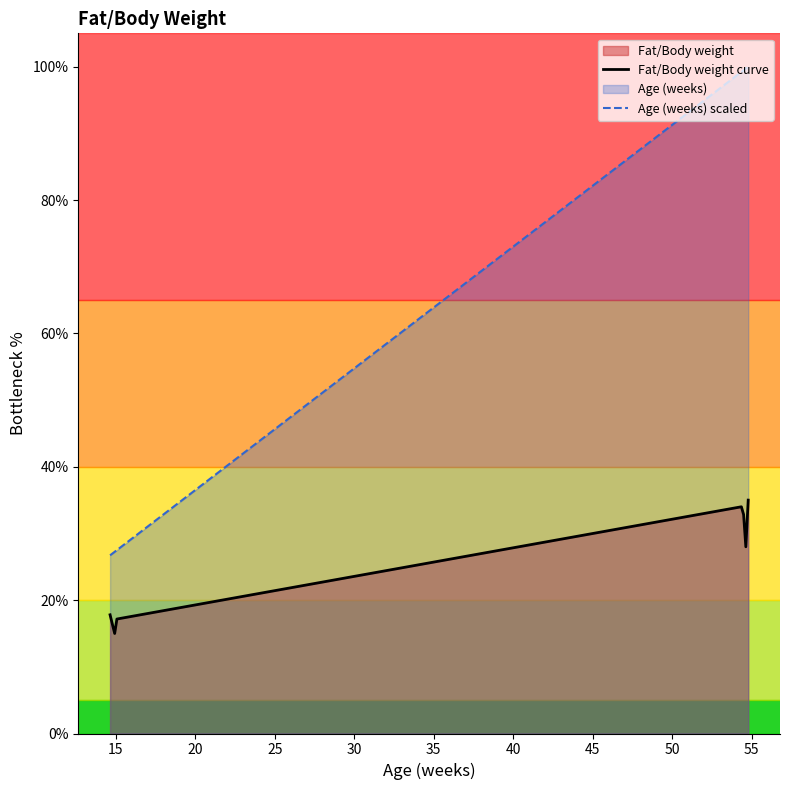

List the series in order of their peak value, highest first.

Age (weeks) scaled, Fat/Body weight curve